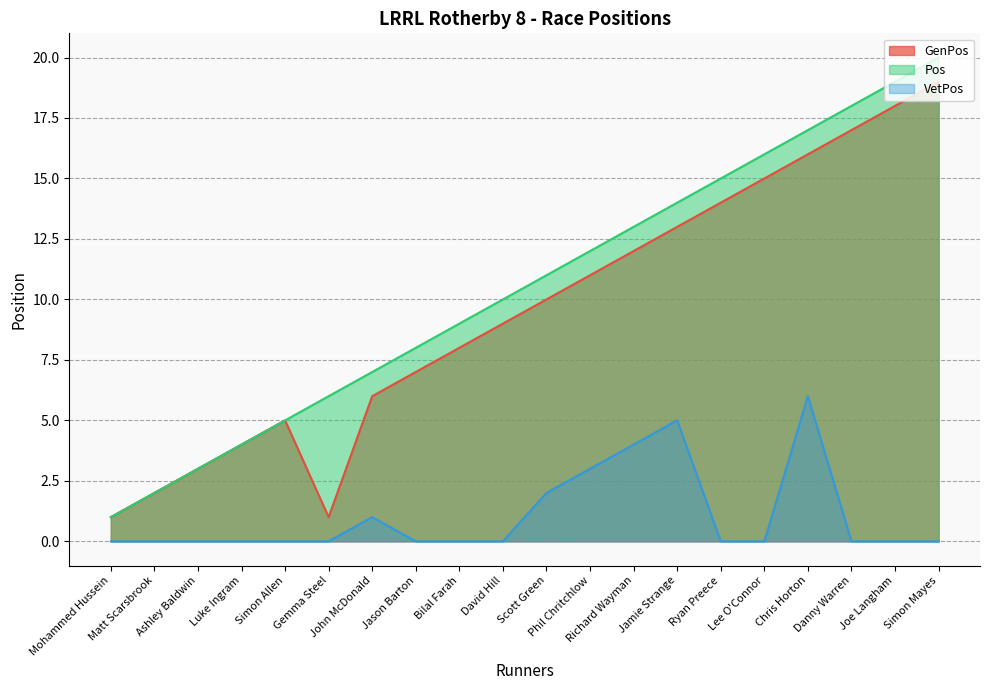

True or false: VetPos has a value of 0 at Lee O'Connor.

True